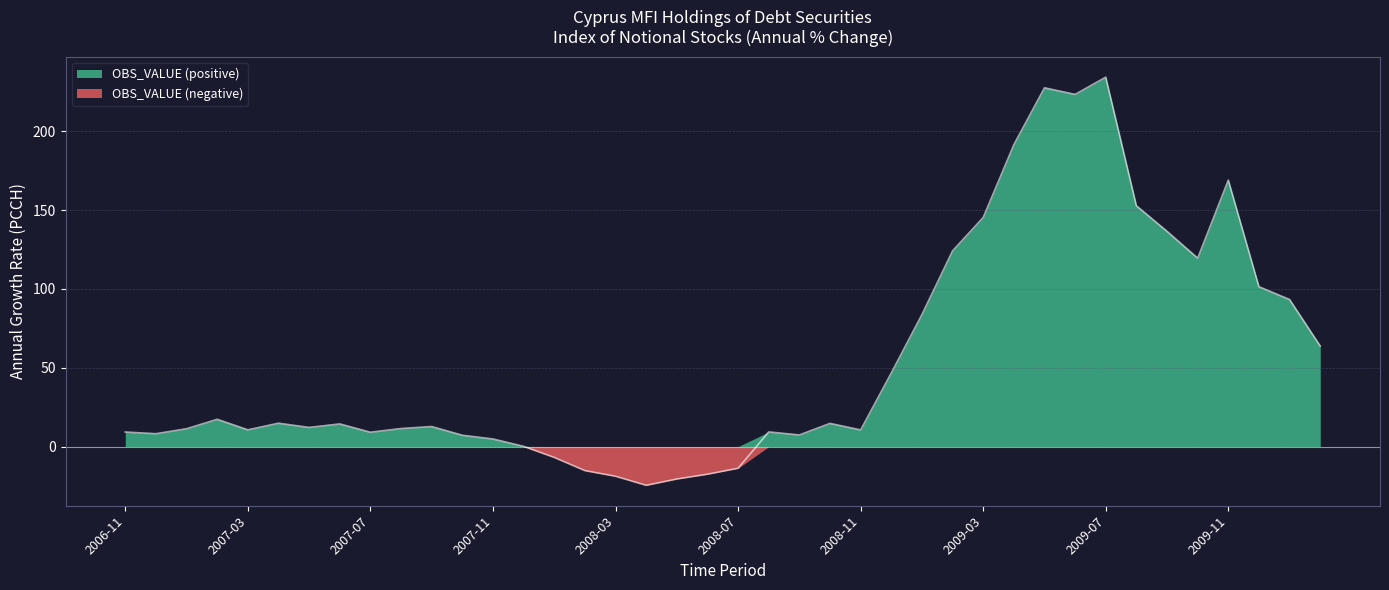

At how many categories does at least one series exceed 174?

4